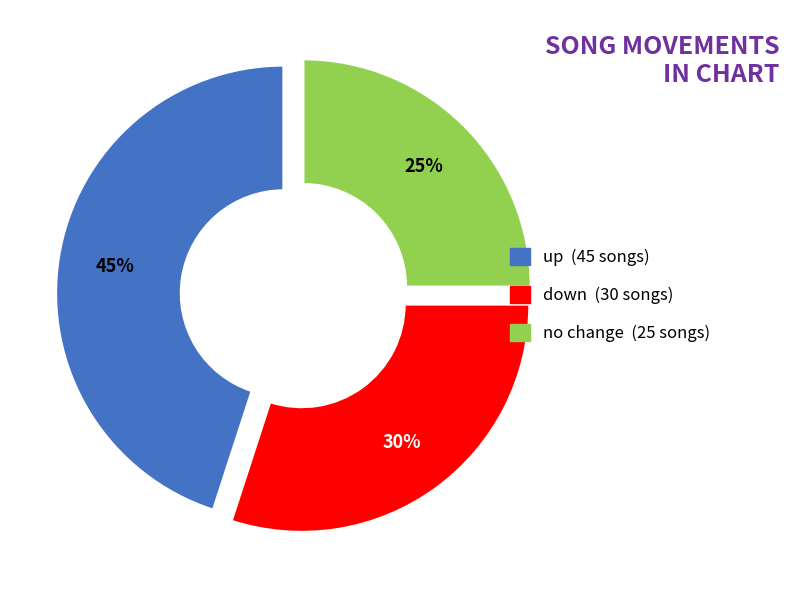

Is there any slice that represents more than half of the pie?

No